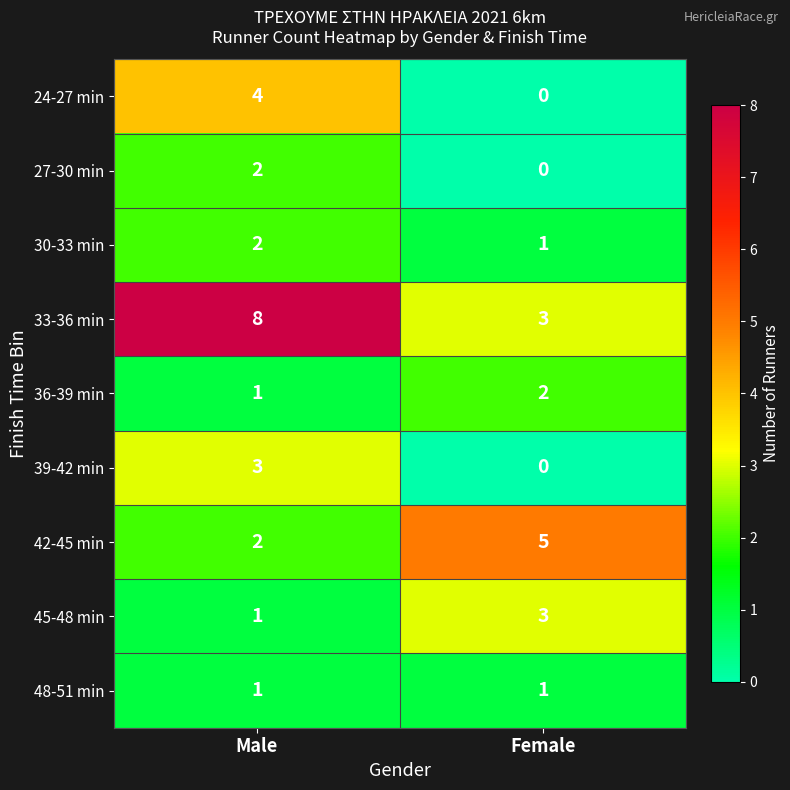

Where is 36-39 min nearest to the value 1?

Male